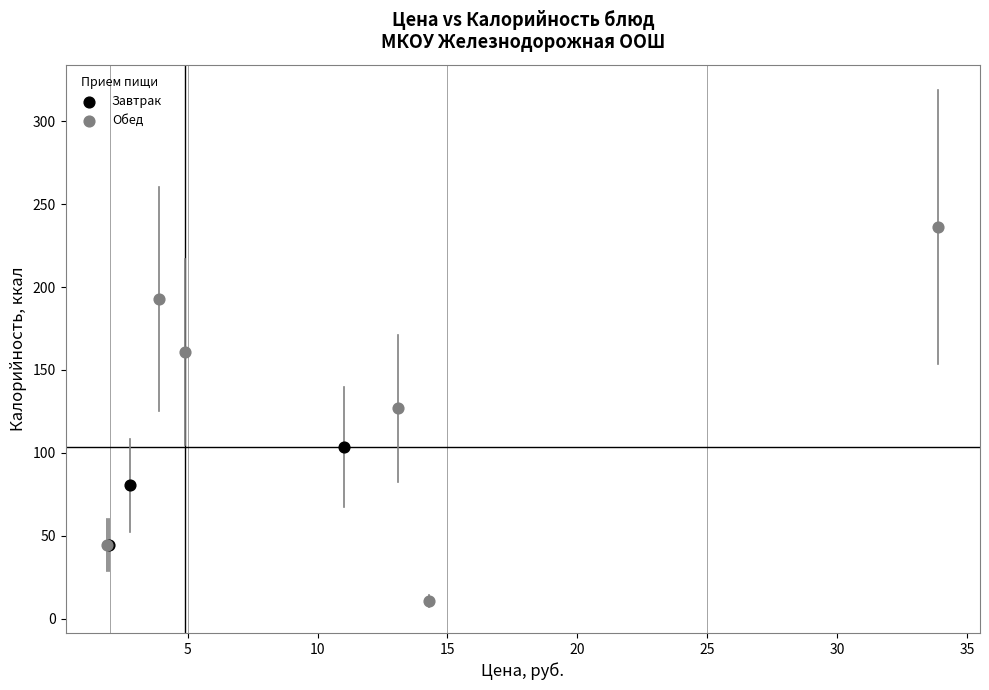

What are all the series names shown in the legend?

Завтрак, Обед